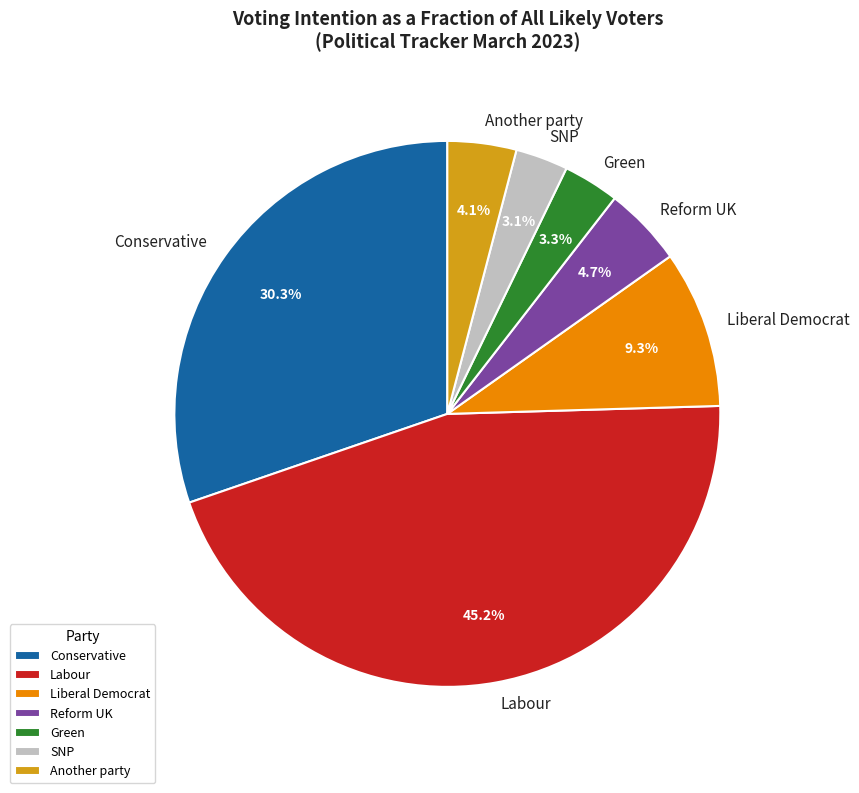

Is Conservative the majority of the pie?

No